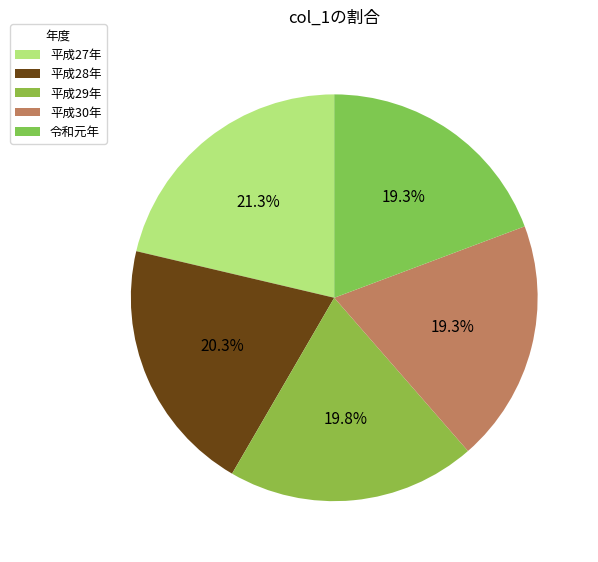

Is the sum of 平成30年 and 令和元年 greater than half?

No